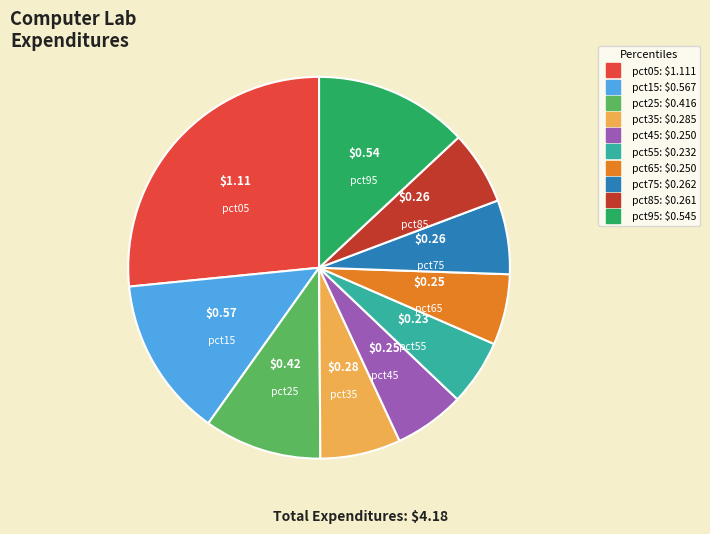

Between pct25 and pct95, which is larger?

pct95